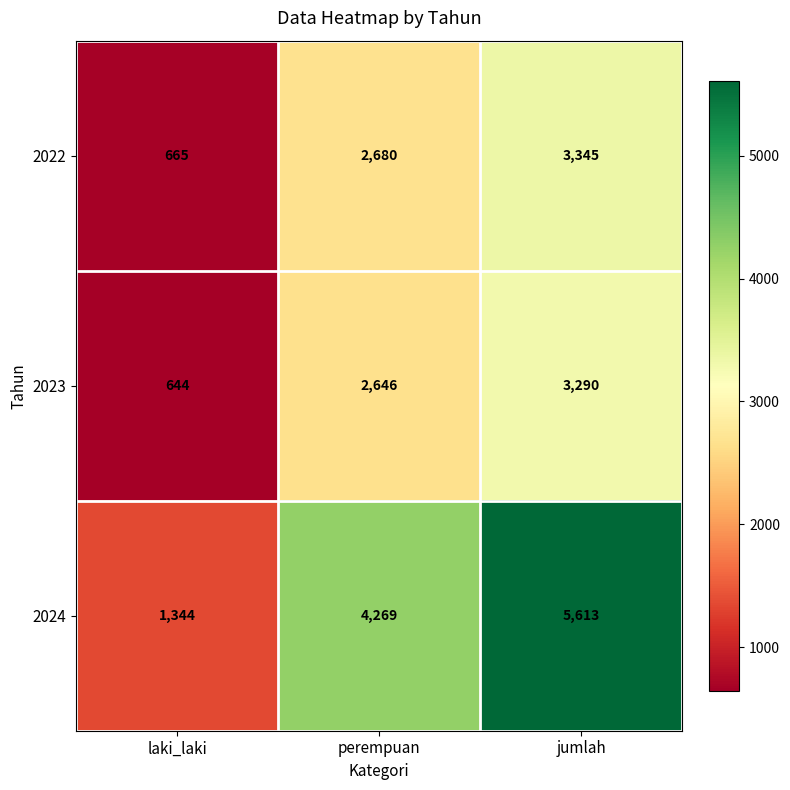

What is the spread (max minus min) of values at perempuan?

1623